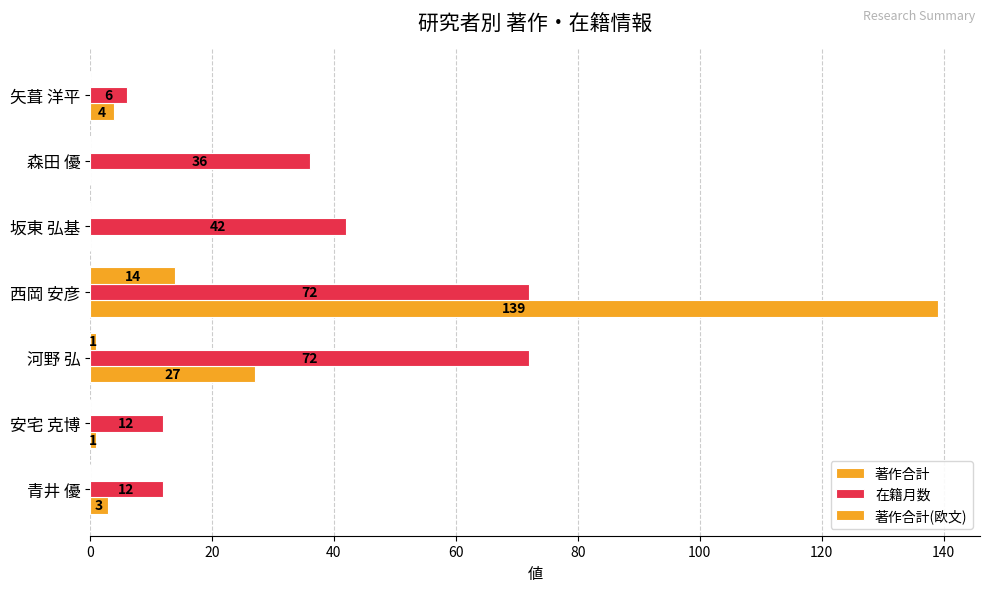

How many distinct data groups are displayed?

3